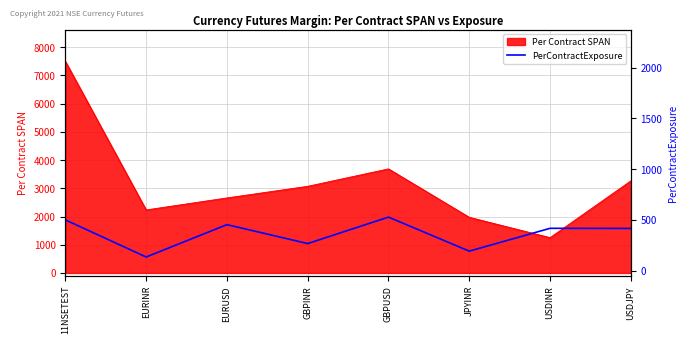

Read the Per Contract SPAN value at EURUSD.

2659.4